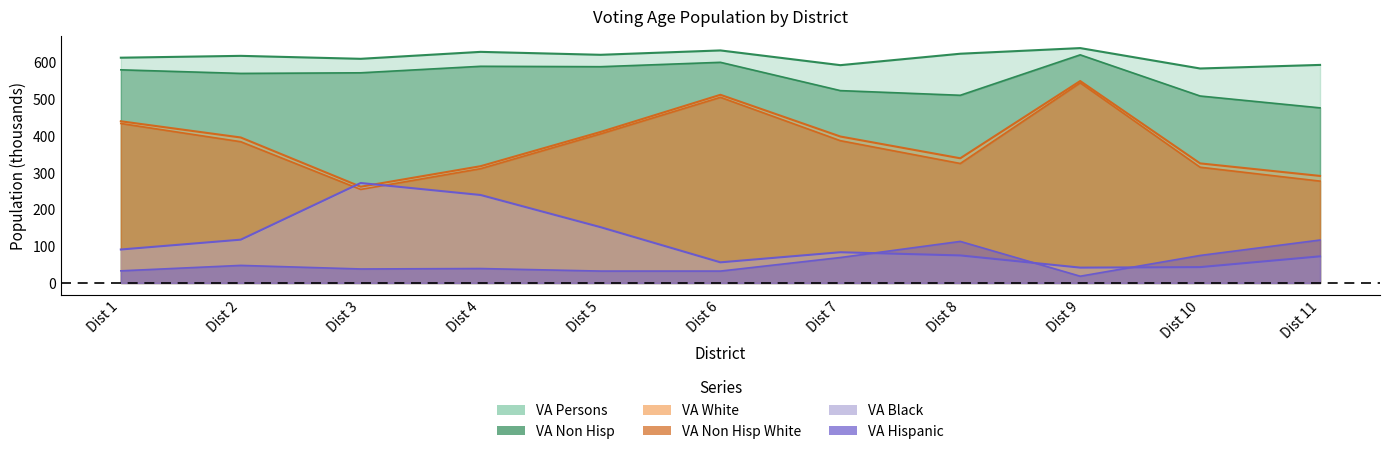

Between Dist 1 and Dist 8, which series saw the biggest shift?

VA Non Hisp White